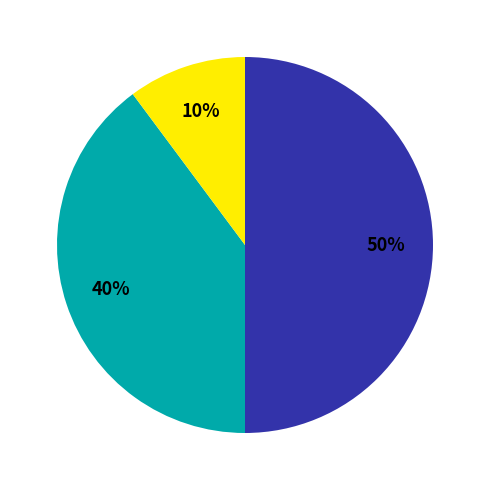

To the nearest percent, what is the difference between the largest and smallest slice percentages?

40%